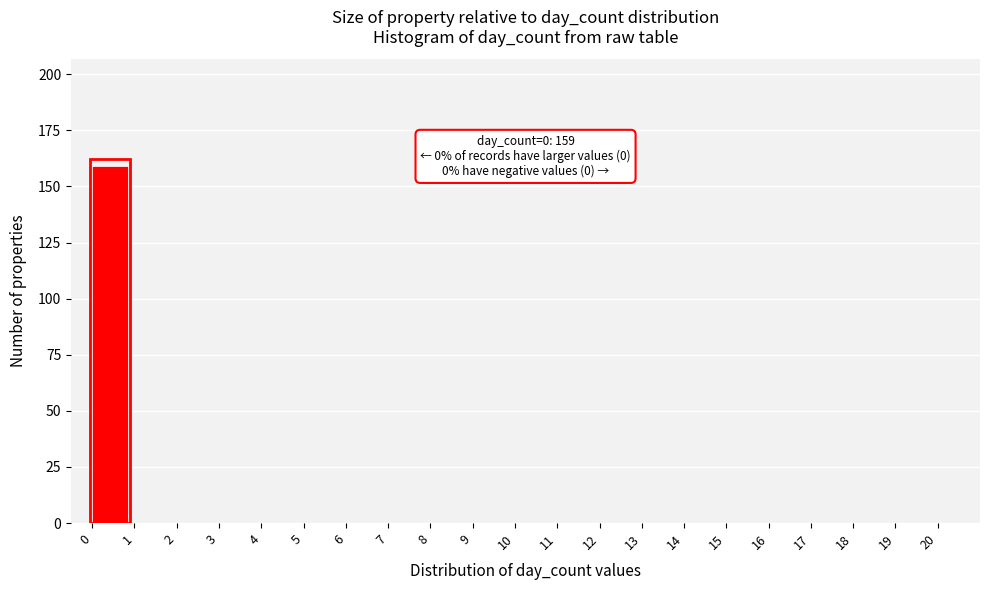

Over which range of the x-axis is the bar tallest?

0 to 1